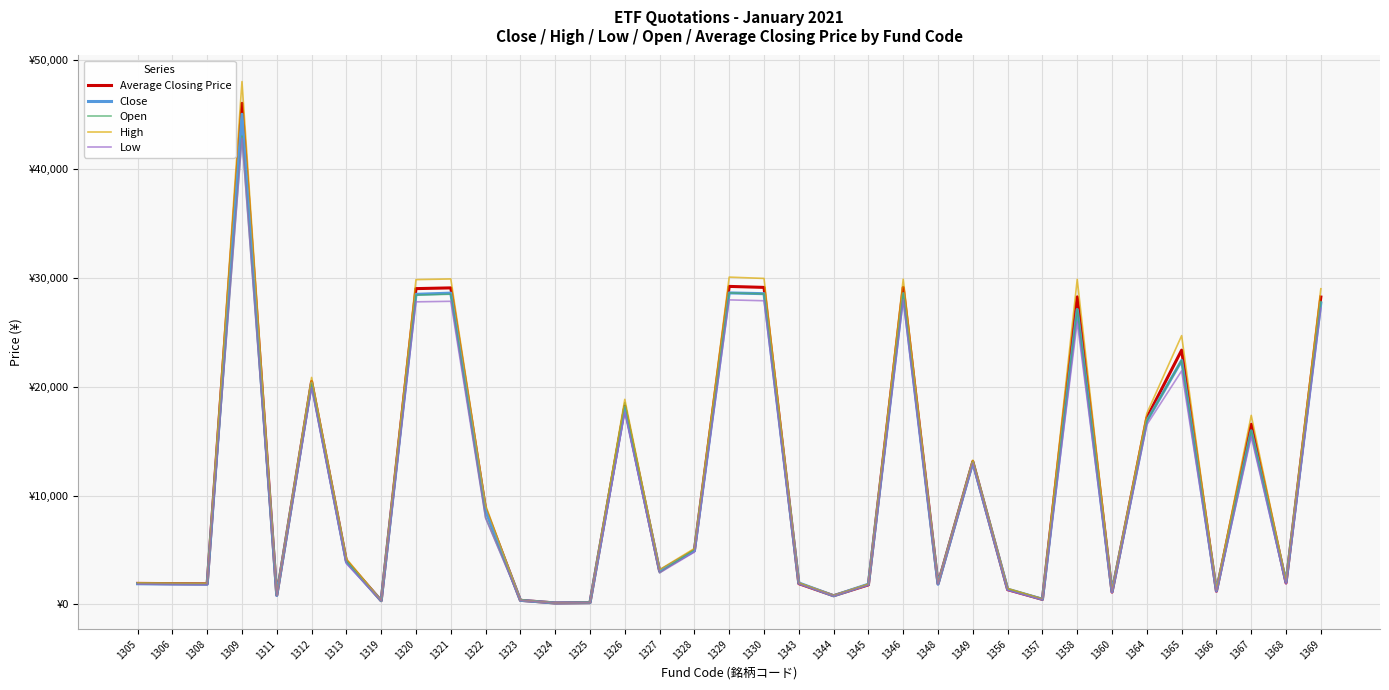

At which category is the sum across all series the highest?

1309